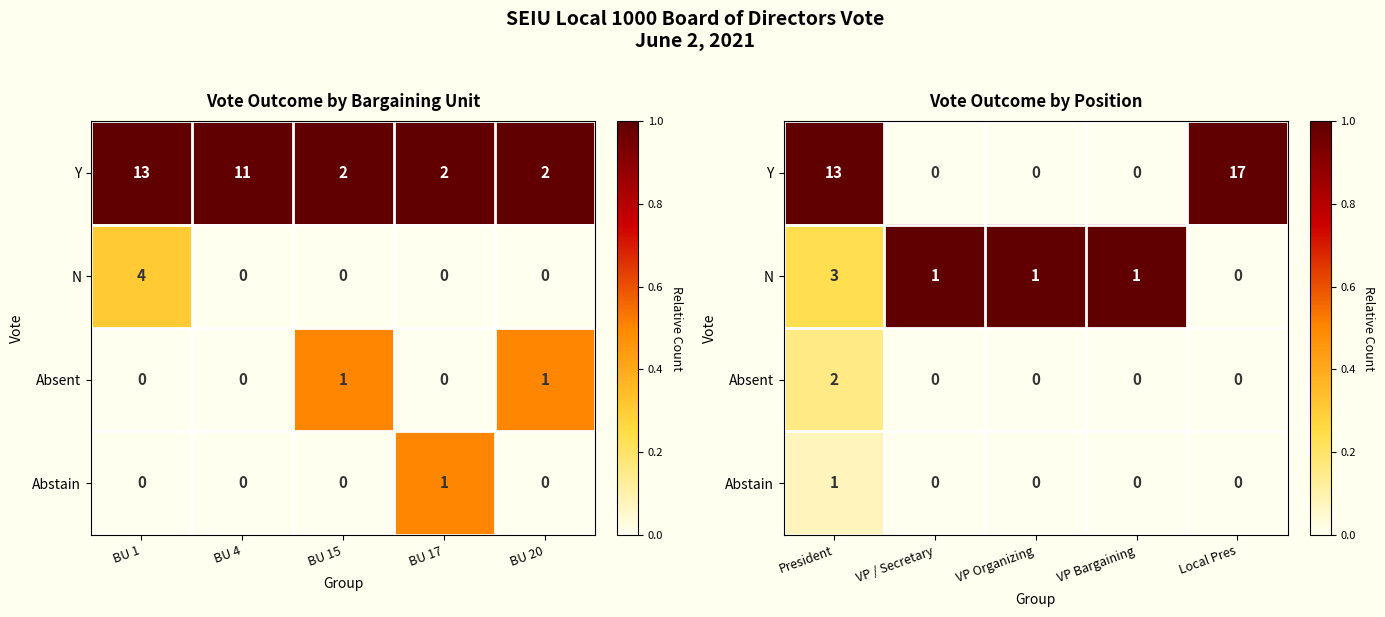

Which category has the highest value across all series?

President